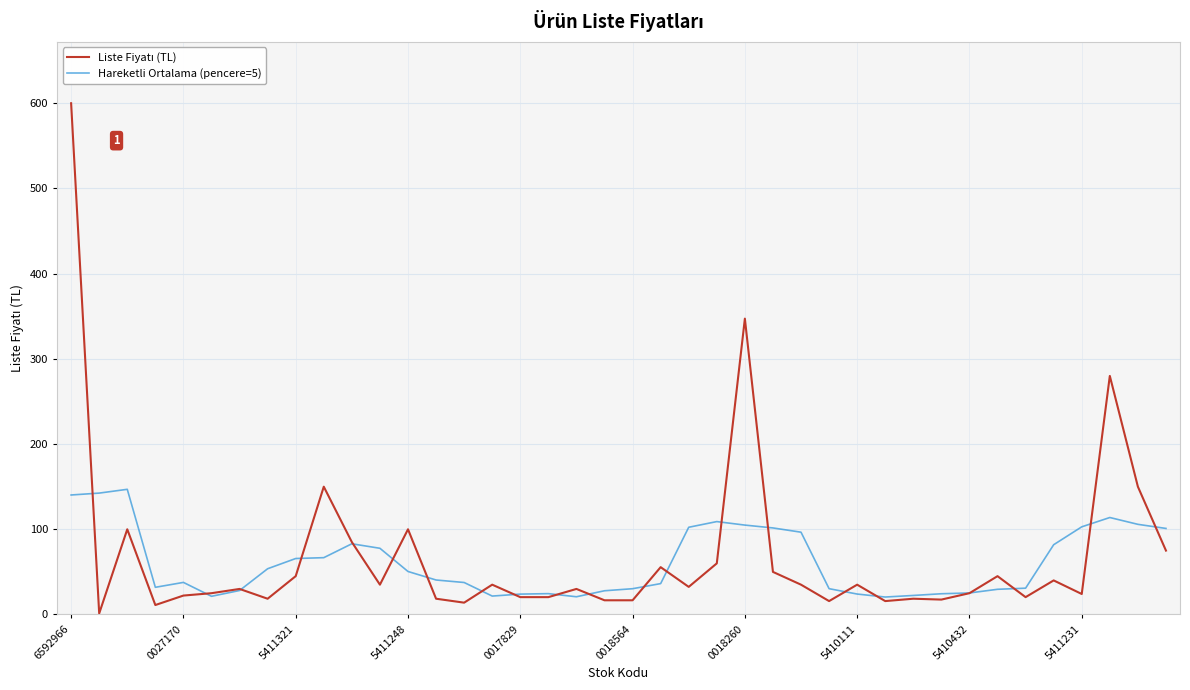

What is the highest value of the Hareketli Ortalama (pencere=5) series?

146.9